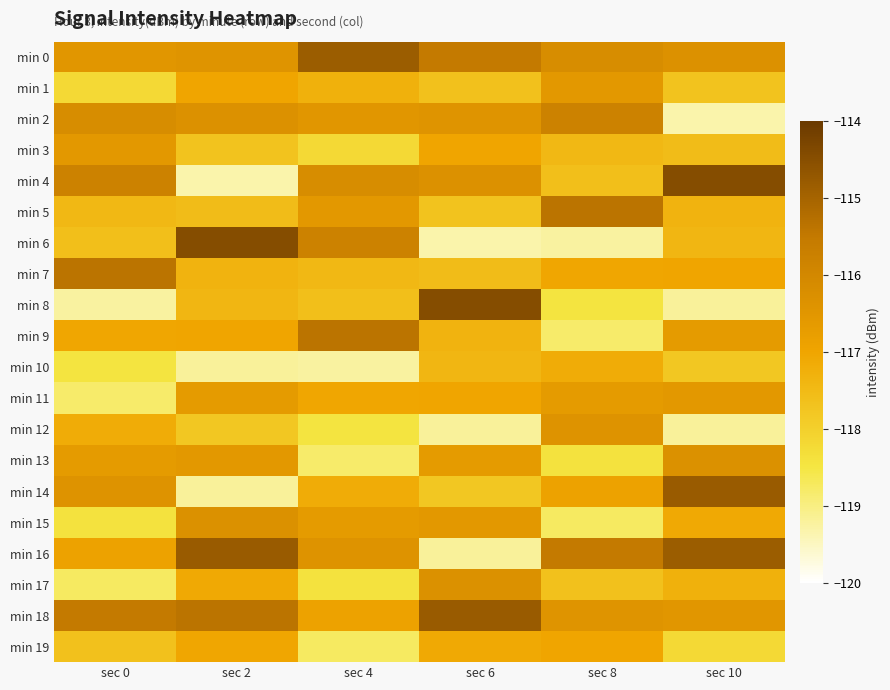

What is the smallest value displayed?

-119.3